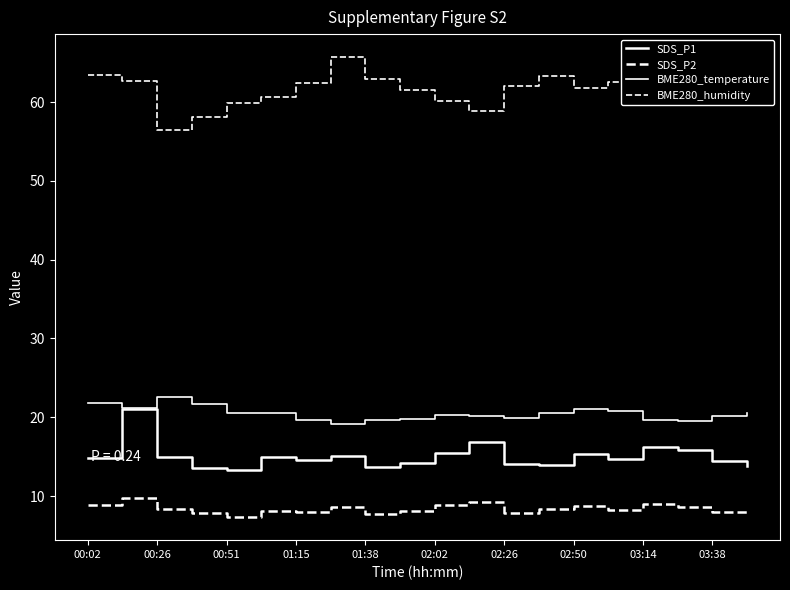

How many interior local peaks does the BME280_humidity series have?

4